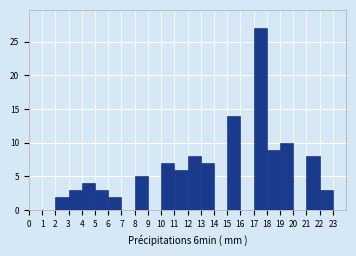

What is the height of the bar covering 15 to 16 on the x-axis? The values are not printed on the chart, so give them approximately, as read against the axis.

14